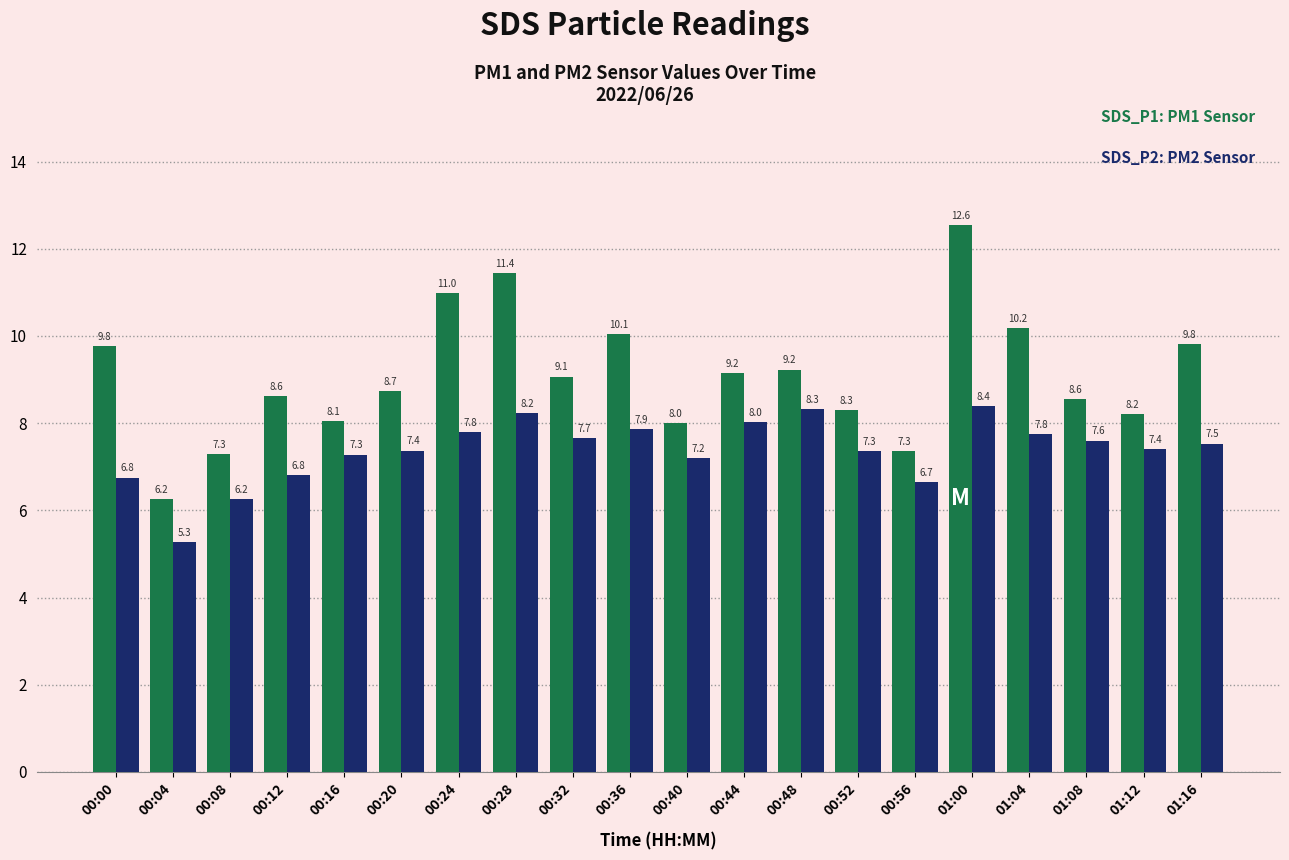

How many series are shown in this chart?

2